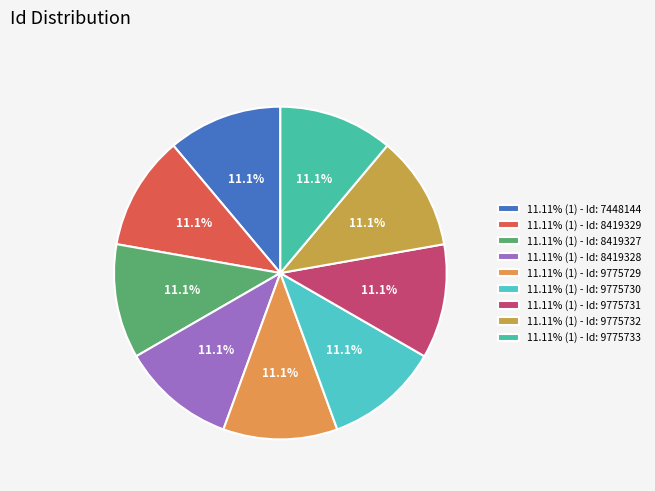

Which slice is the largest?

9775733